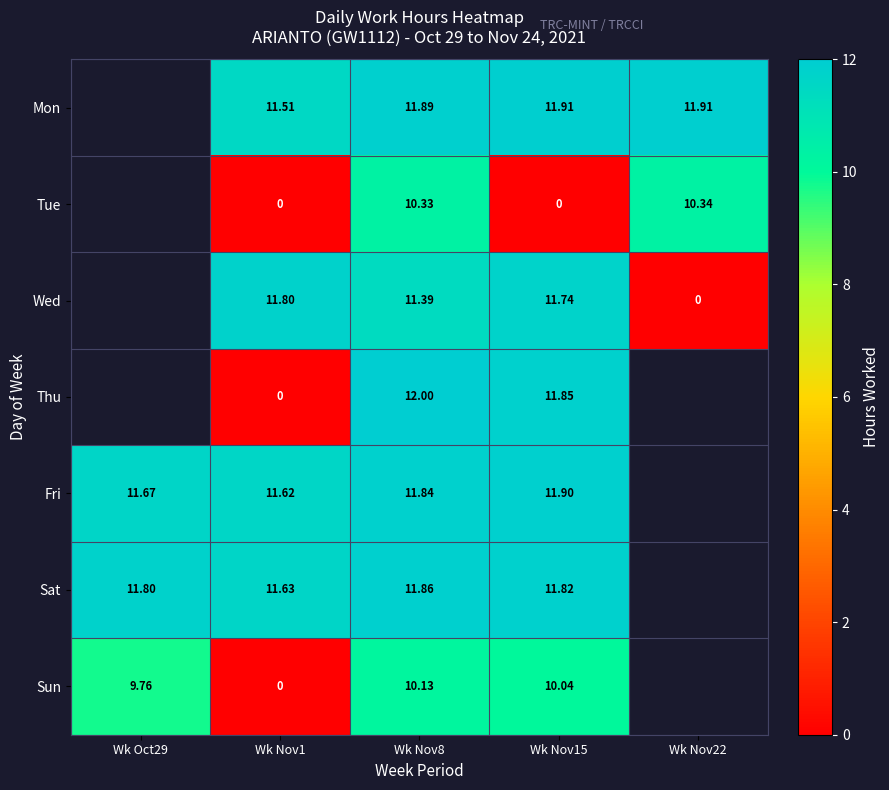

Is the value of Thu at Wk Nov1 greater than the value of Mon at Wk Nov8?

No